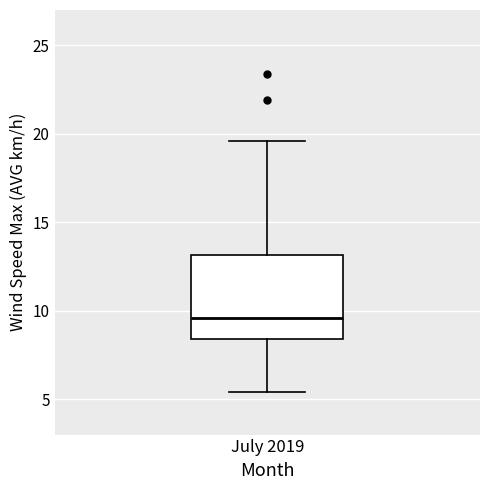

Read this box plot against the y-axis: the position of the median line, the range covered by the box, and the ends of both whiskers. The values are not printed on the chart, so give them approximately, as read against the axis.

median 9.5, box 8.5 to 13.0, whiskers 5.5 to 19.5